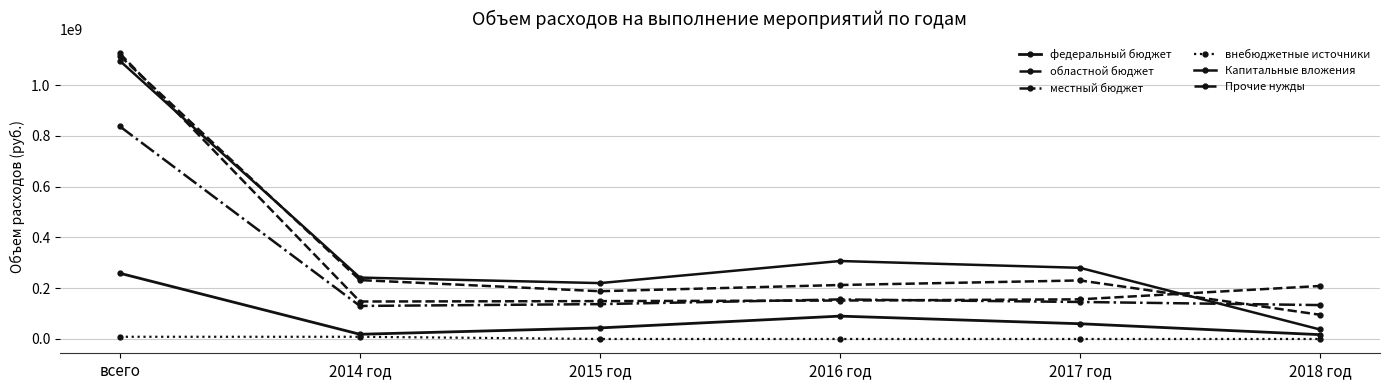

Count the number of data series in this chart.

6